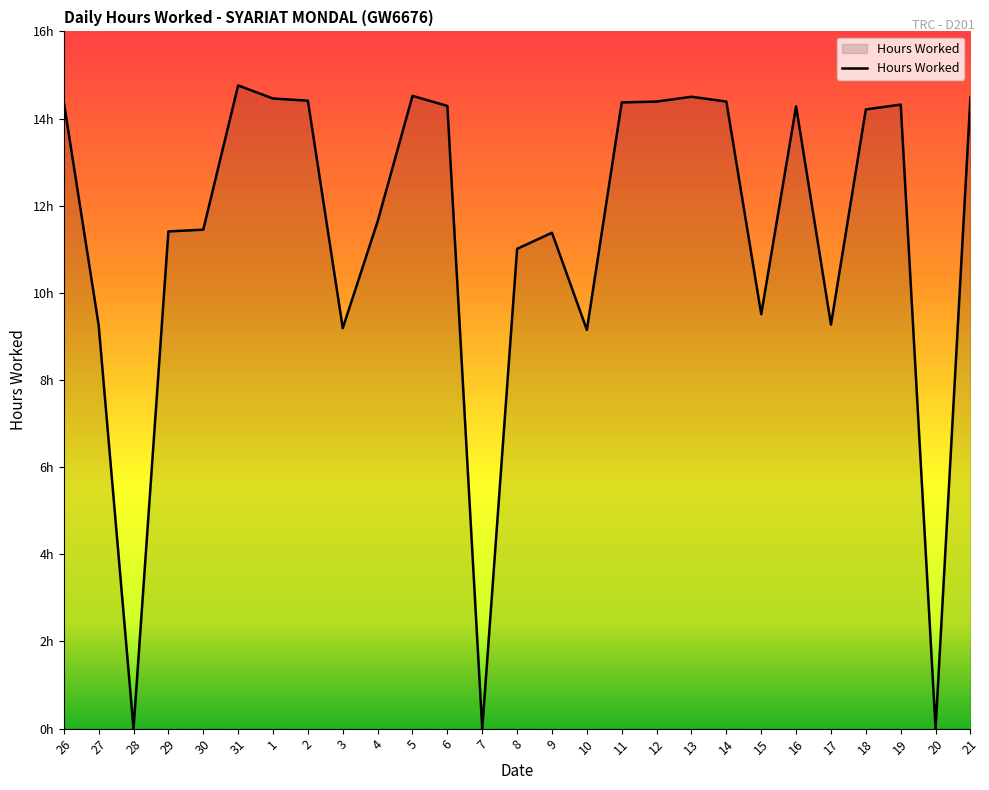

What is the label of the 16th point from the right?

6